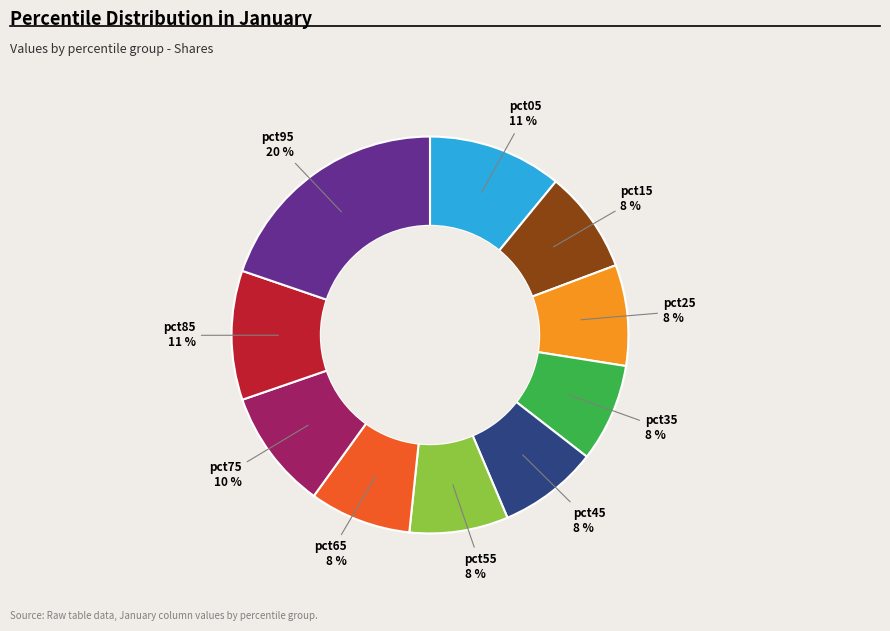

Is the sum of pct25 and pct95 greater than half?

No